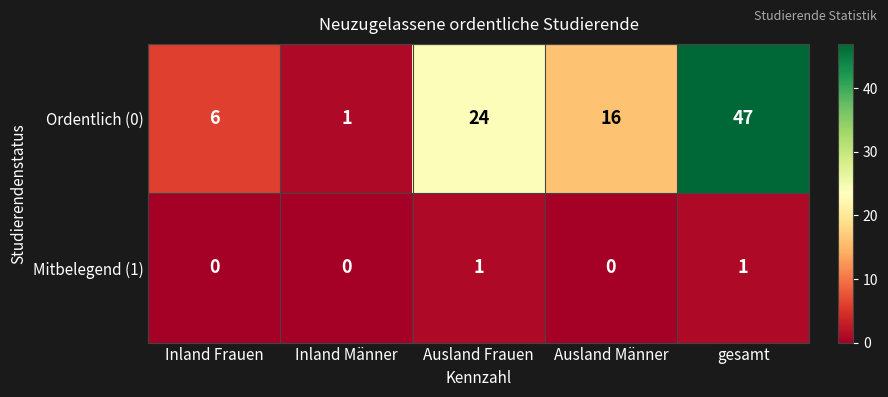

How many data points does each series have?

5